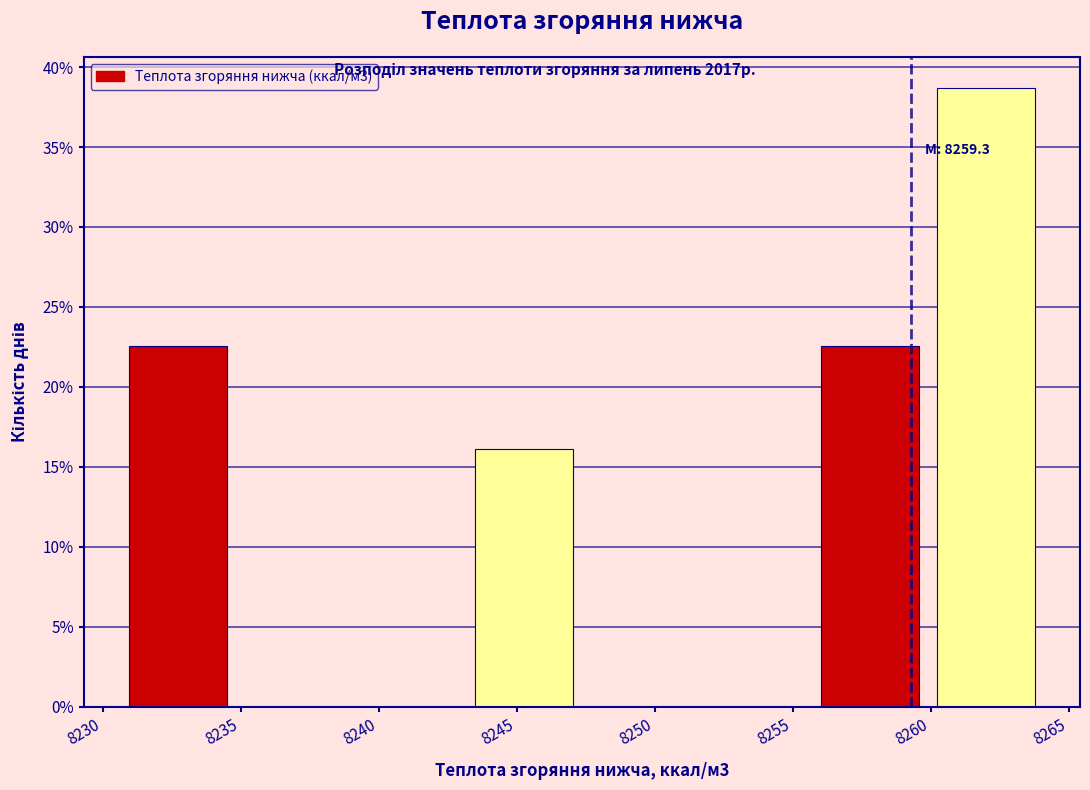

Which range on the x-axis has the tallest bar?

8260.0 to 8264.0